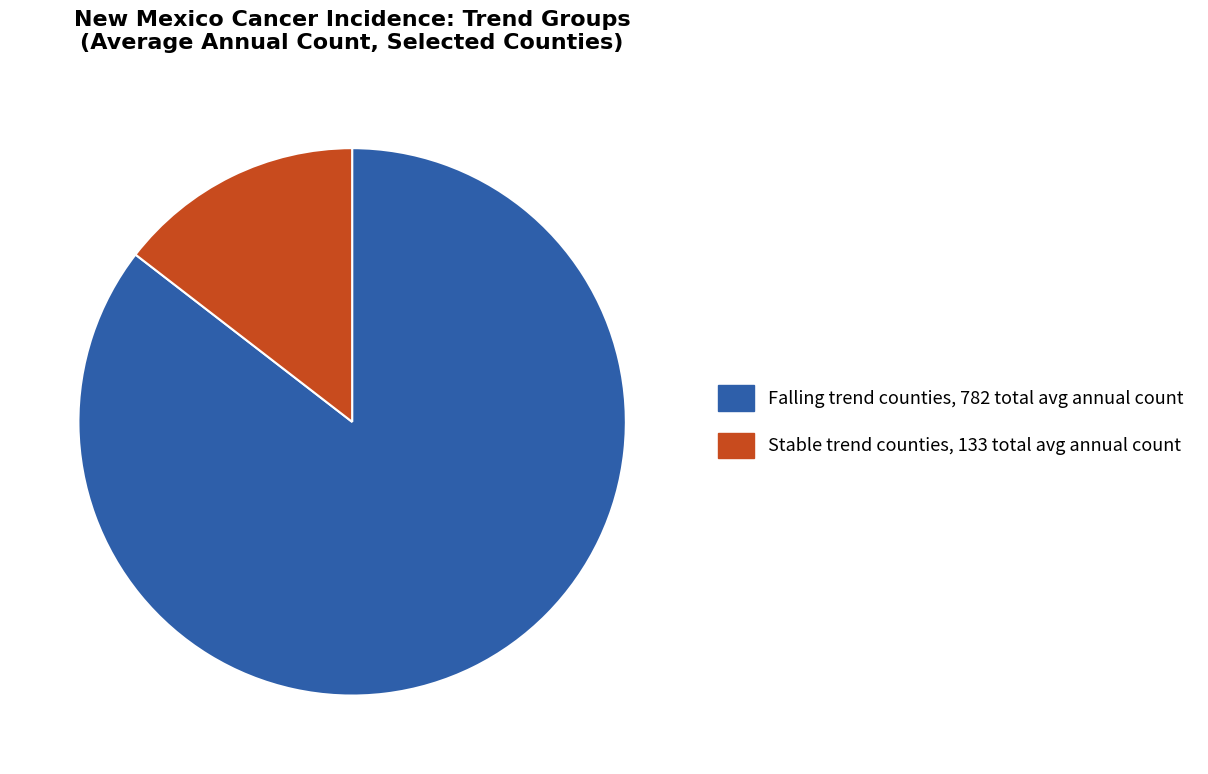

Is there any slice that represents more than half of the pie?

Yes